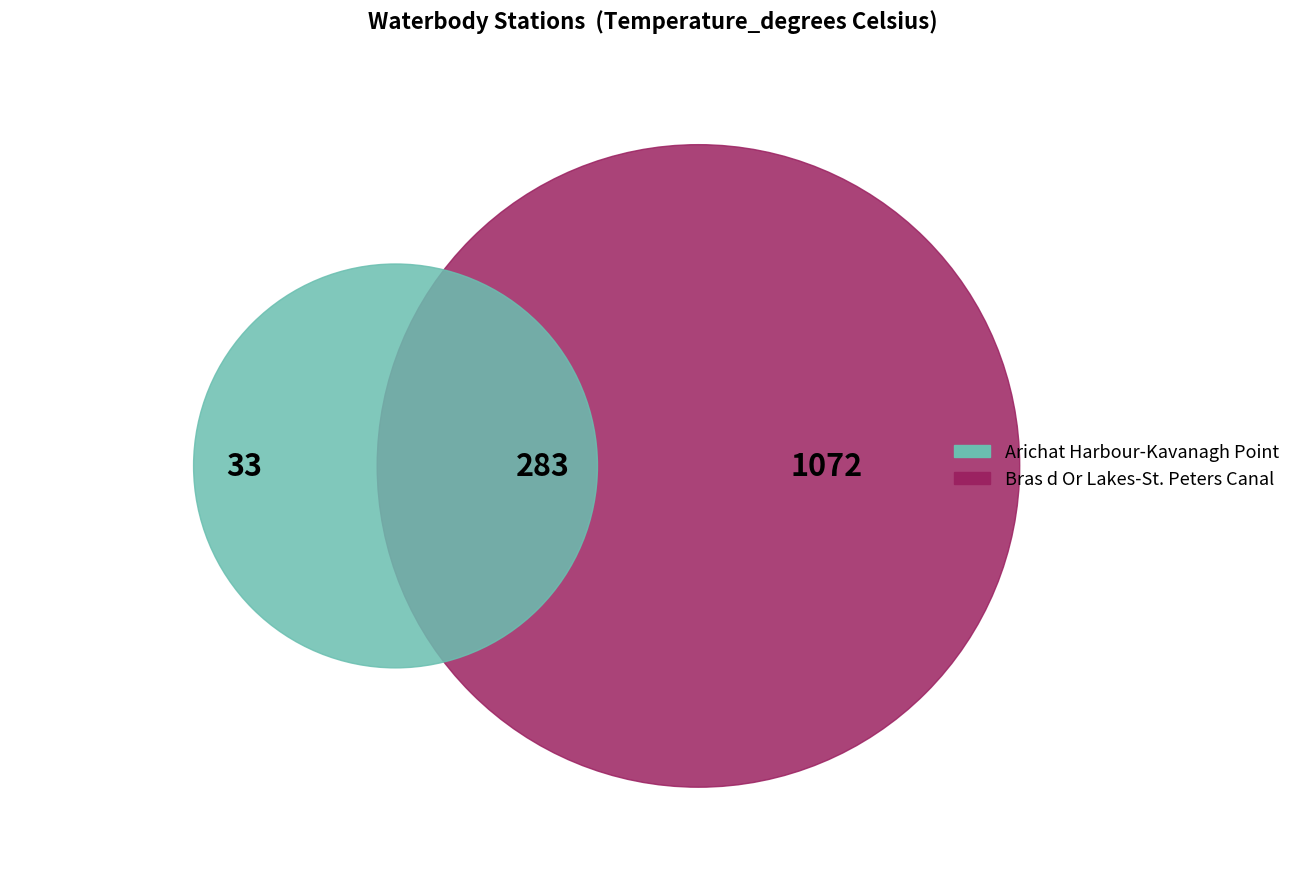

To the nearest percent, what is the average slice percentage?

33%